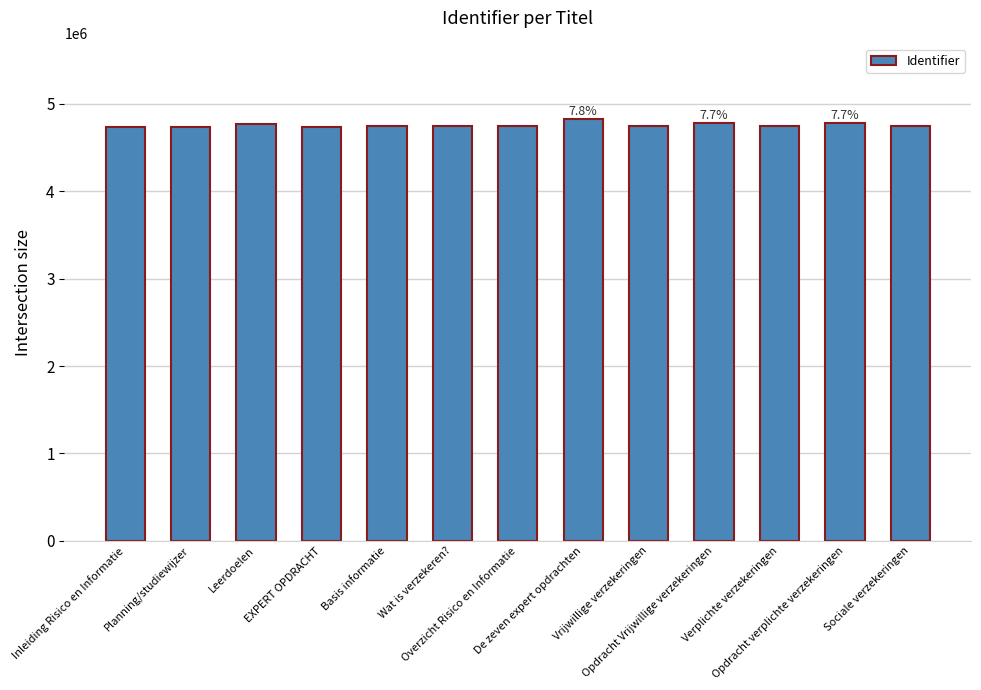

What is the sum of all values?

61832737